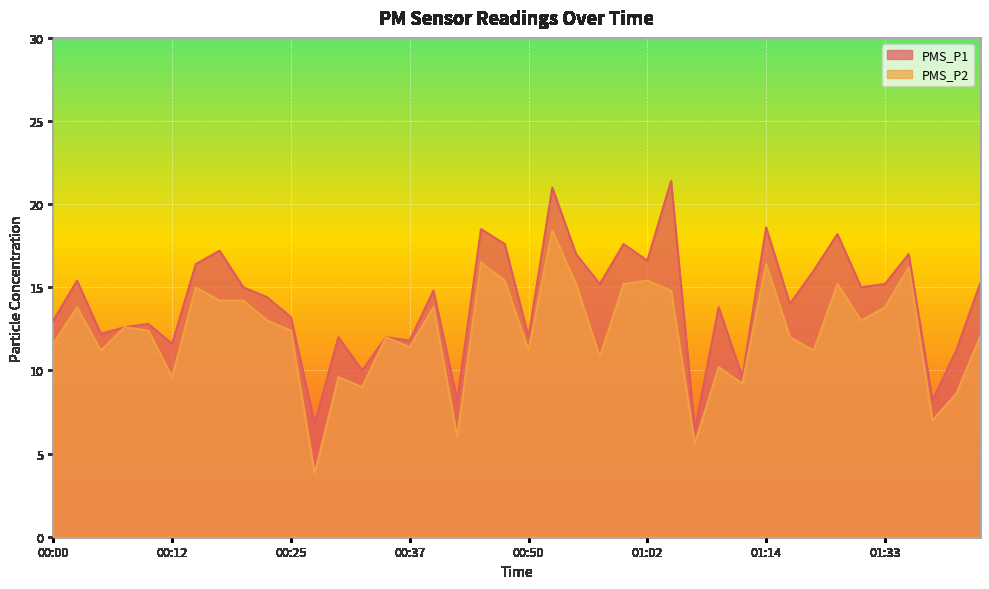

Between 00:37 and 00:52, which series saw the biggest shift?

PMS_P1